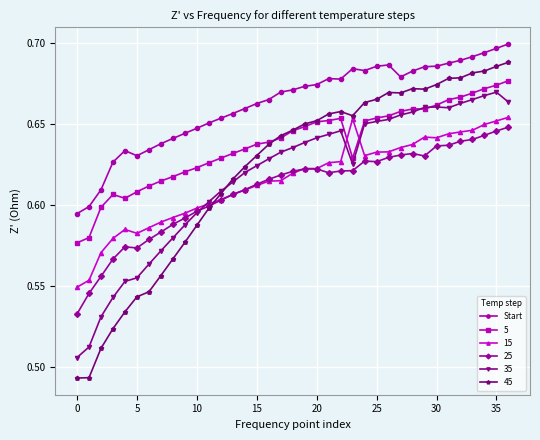

Count the 35 values in the range 0 to 1.

37